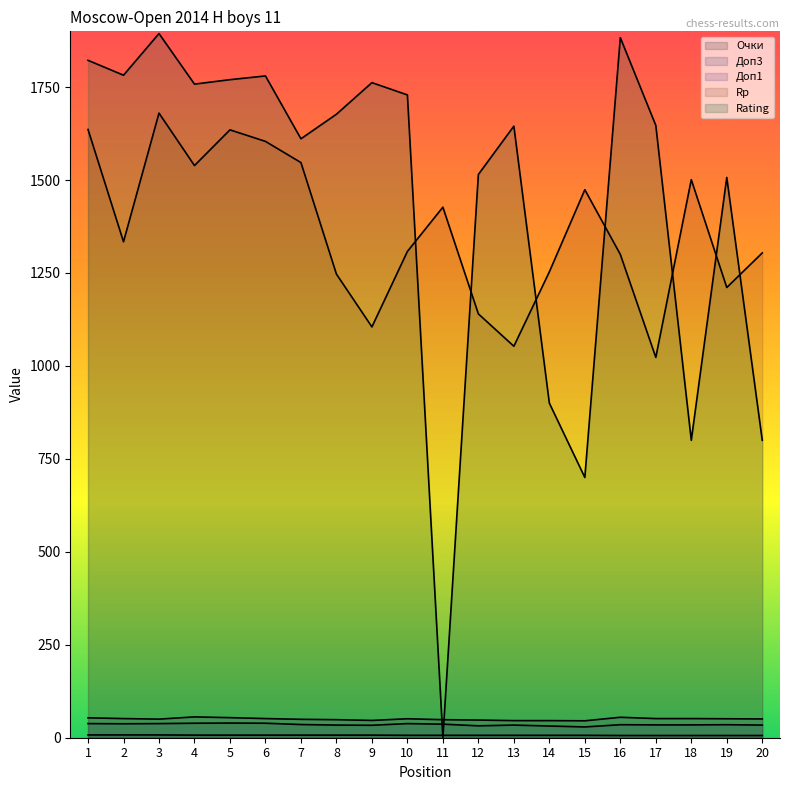

Which series ends up on top after the final intersection of Rp and Rating?

Rp